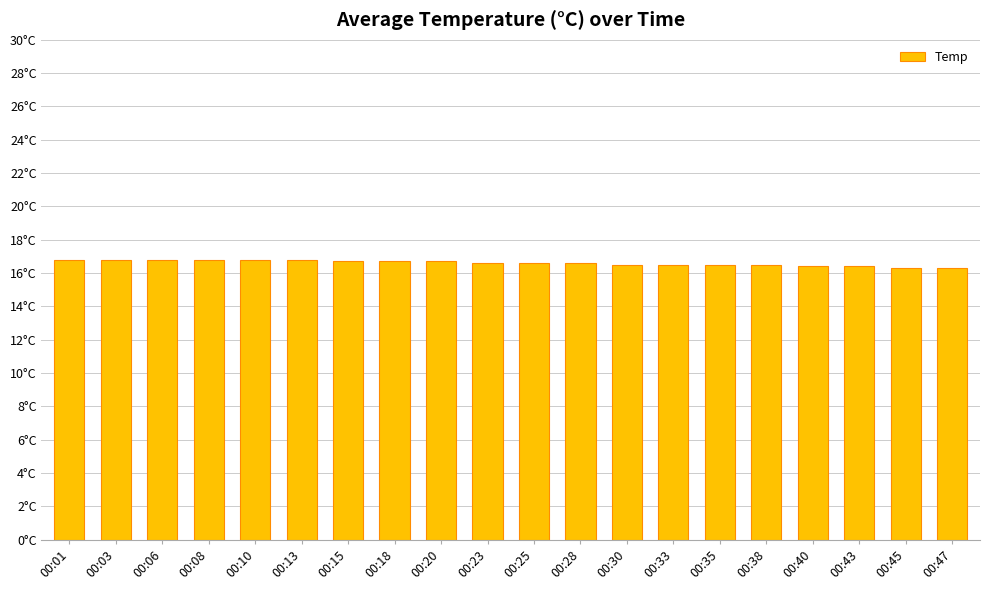

What is the greatest value displayed?

16.8